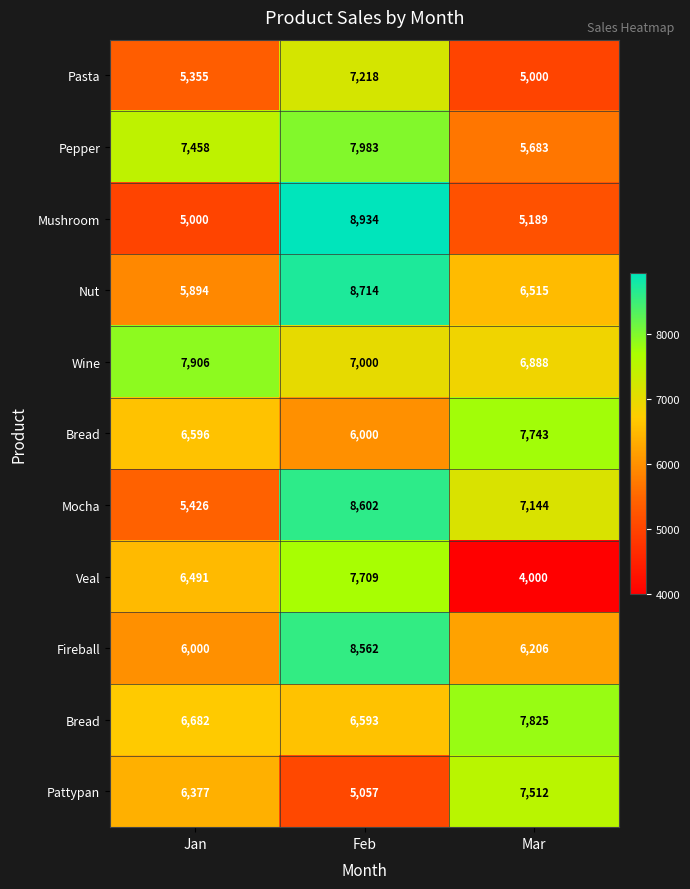

What is the spread (max minus min) of values at Jan?

2906